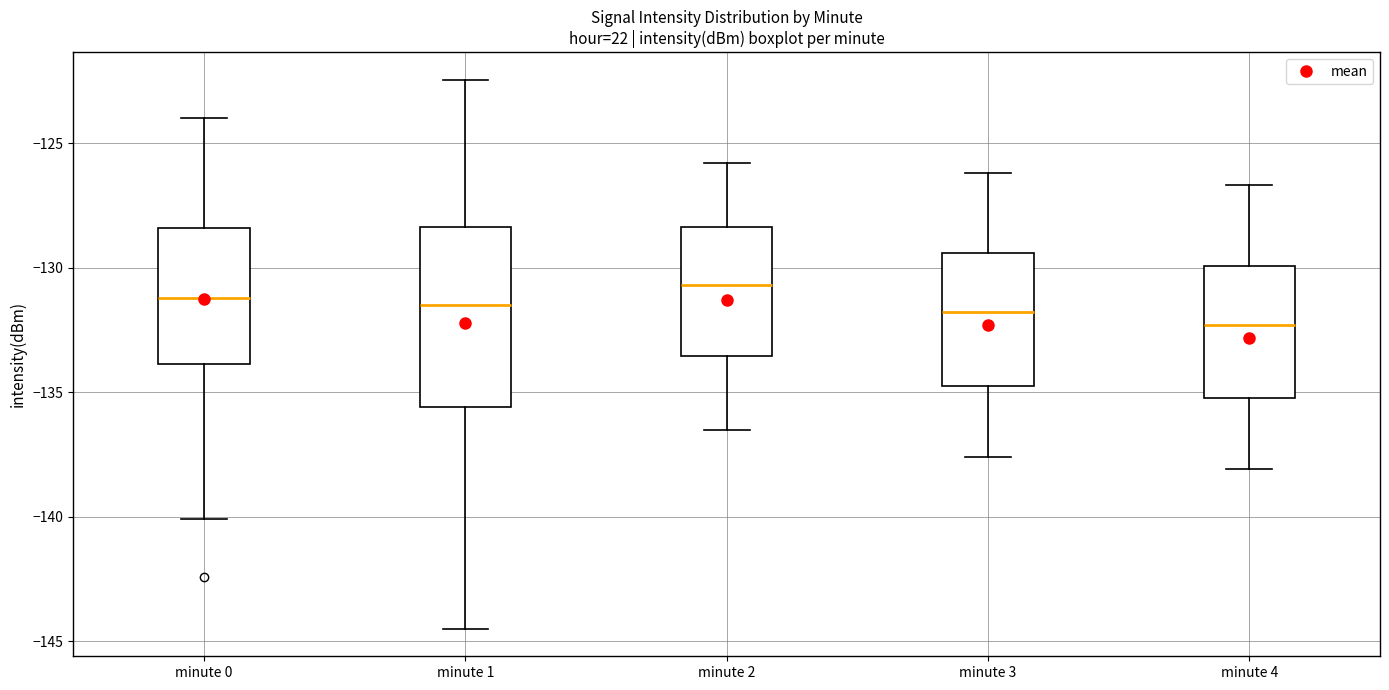

Reading left to right, read every box against the y-axis: the position of its median line, the range the box covers, and the ends of its whiskers. The values are not printed on the chart, so give them approximately, as read against the axis.

minute 0: median -131.0, box -134.0 to -128.5, whiskers -140.0 to -124.0
minute 1: median -131.5, box -135.5 to -128.5, whiskers -144.5 to -122.5
minute 2: median -130.5, box -133.5 to -128.5, whiskers -136.5 to -126.0
minute 3: median -132.0, box -134.5 to -129.5, whiskers -137.5 to -126.0
minute 4: median -132.5, box -135.0 to -130.0, whiskers -138.0 to -126.5